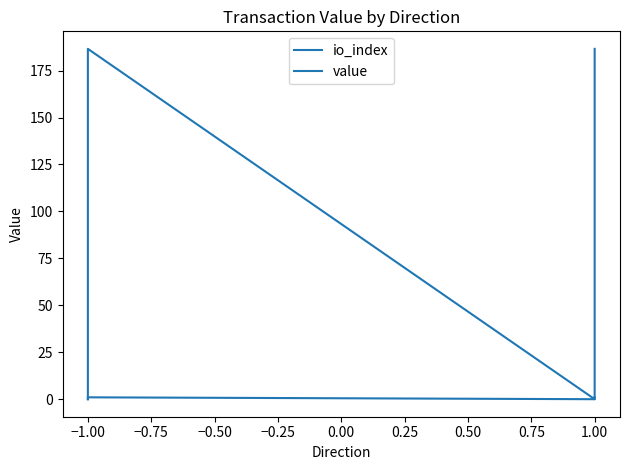

What is the average value of the value series?

93.3